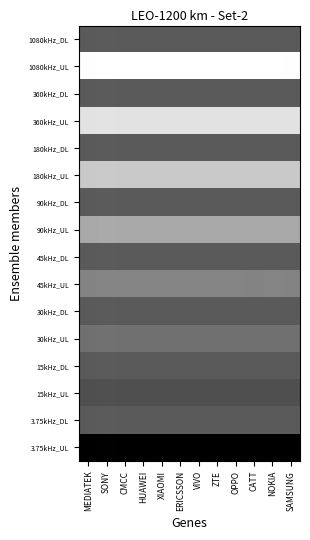

At which category is the sum across all series the highest?

MEDIATEK